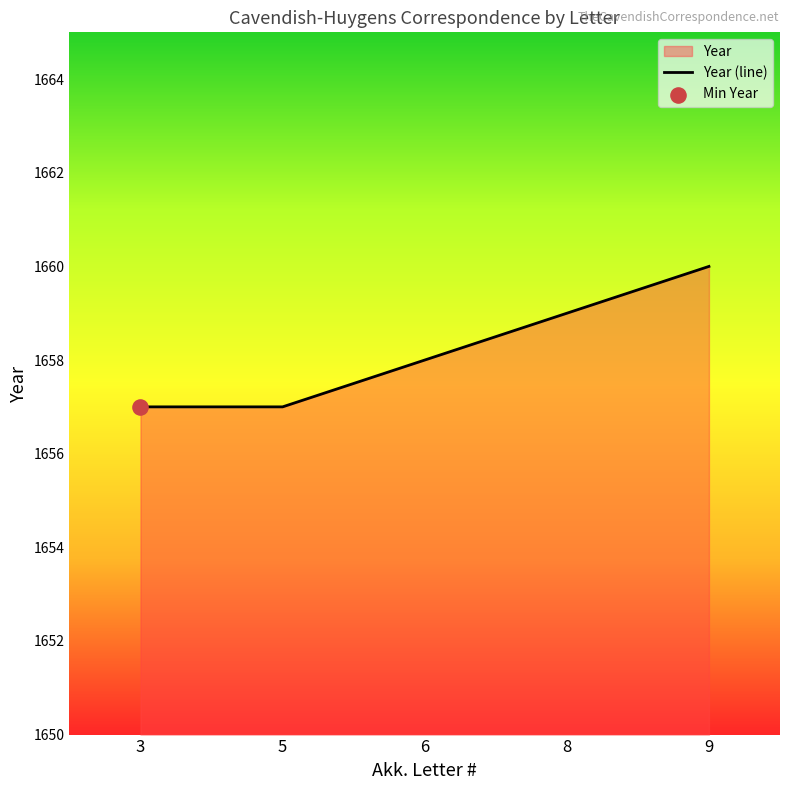

Approximately how many times larger is the value at 3 compared to 6?

1.0